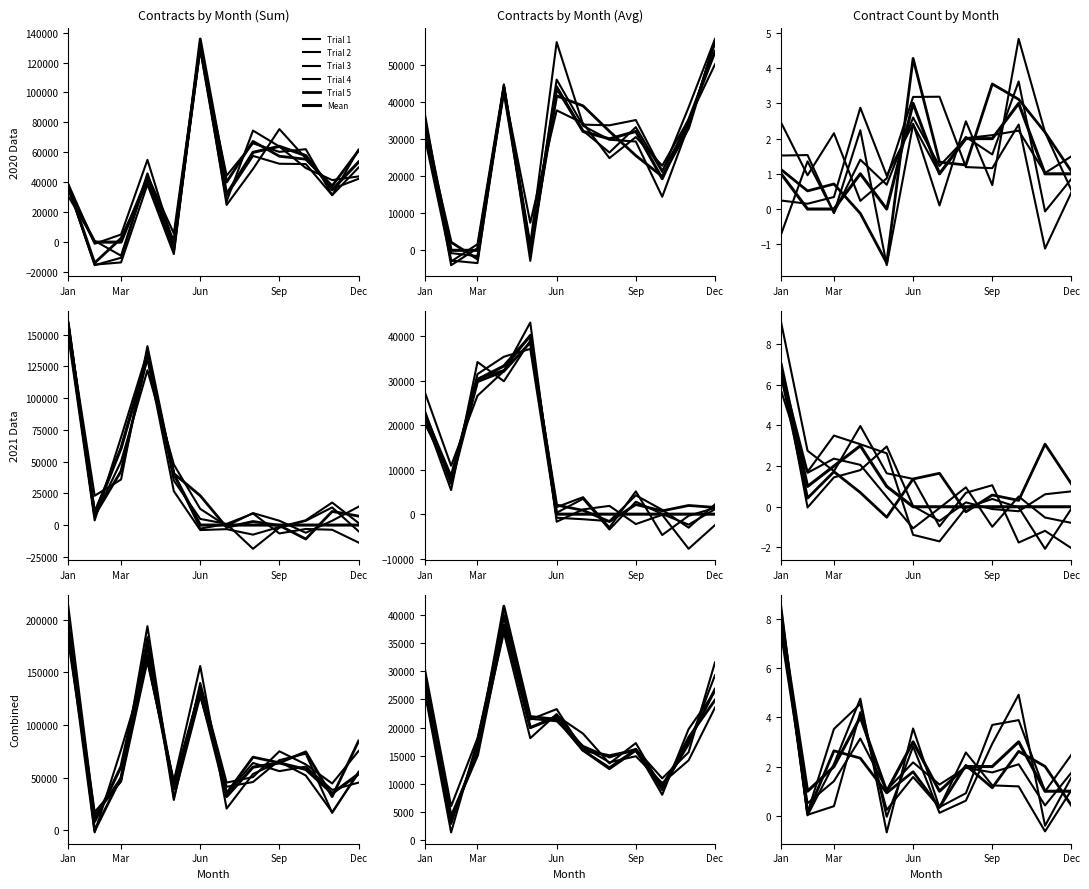

In Trial 4, how many points are higher than both neighbors (excluding endpoints)?

3